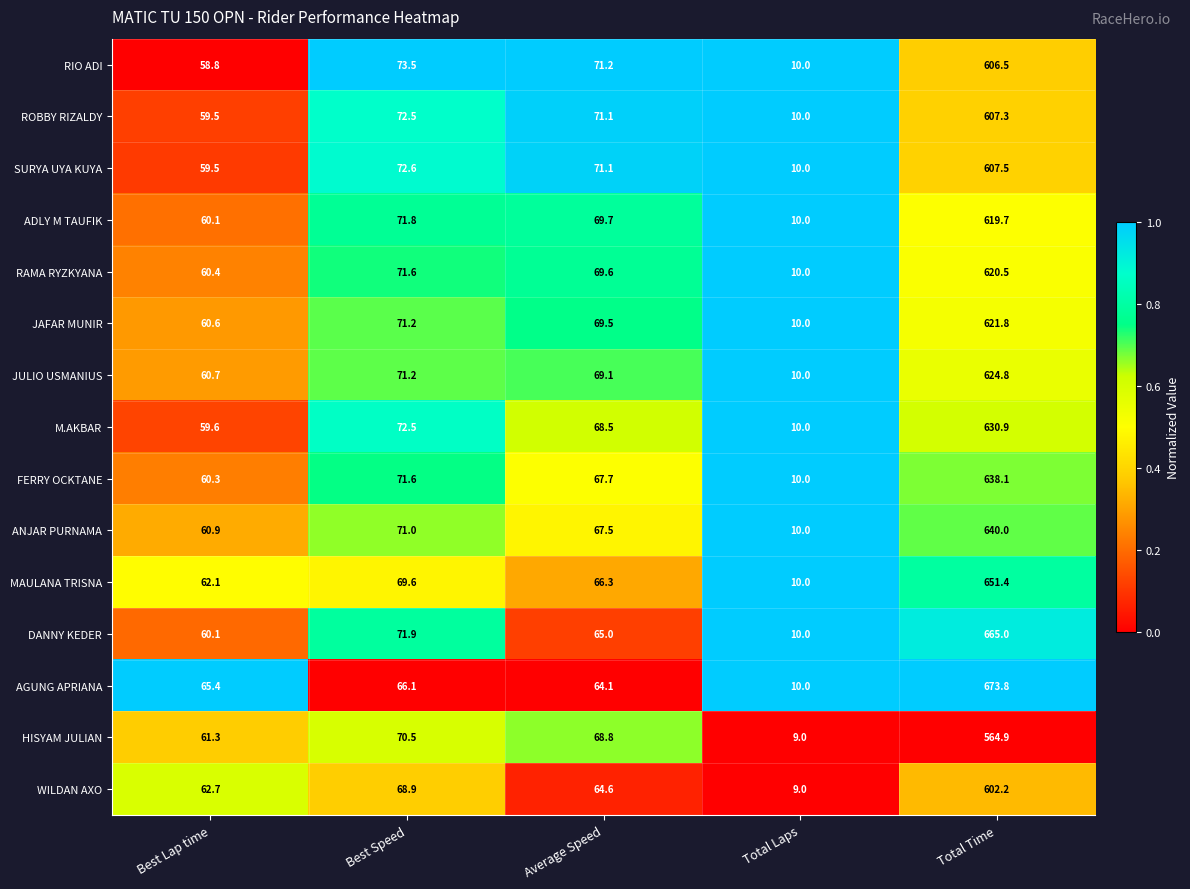

What is the difference between the ROBBY RIZALDY values at Total Time and Average Speed?

536.2